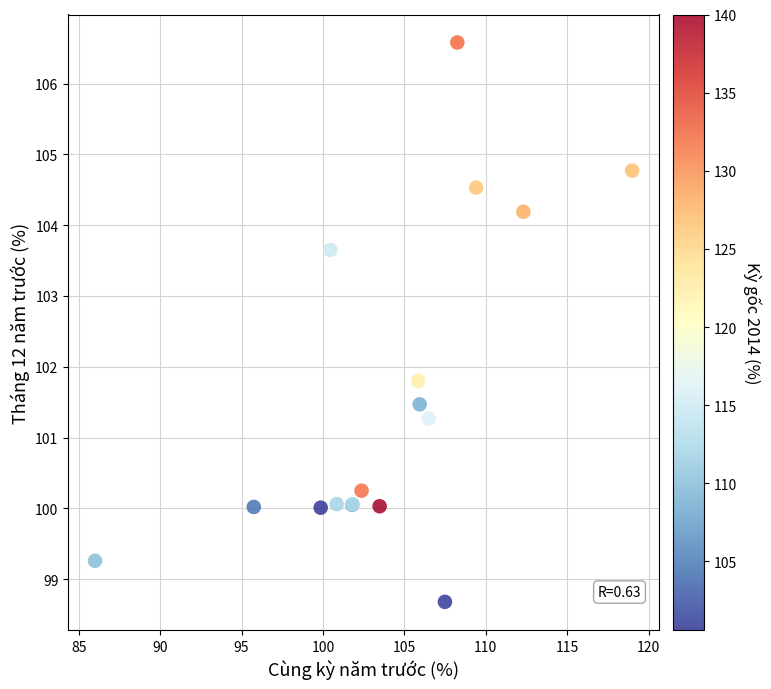

What Y value in the scatter plot is closest to 102?

101.8